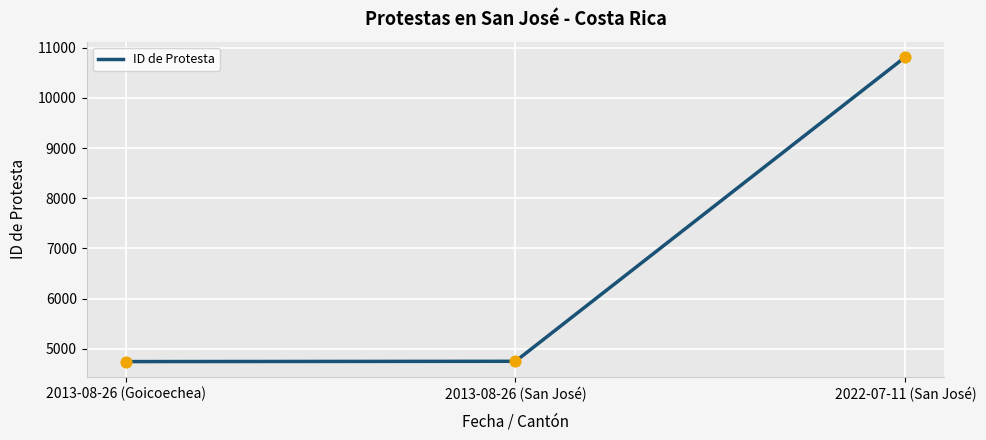

Which has a higher value, 2022-07-11 (San José) or 2013-08-26 (San José)?

2022-07-11 (San José)